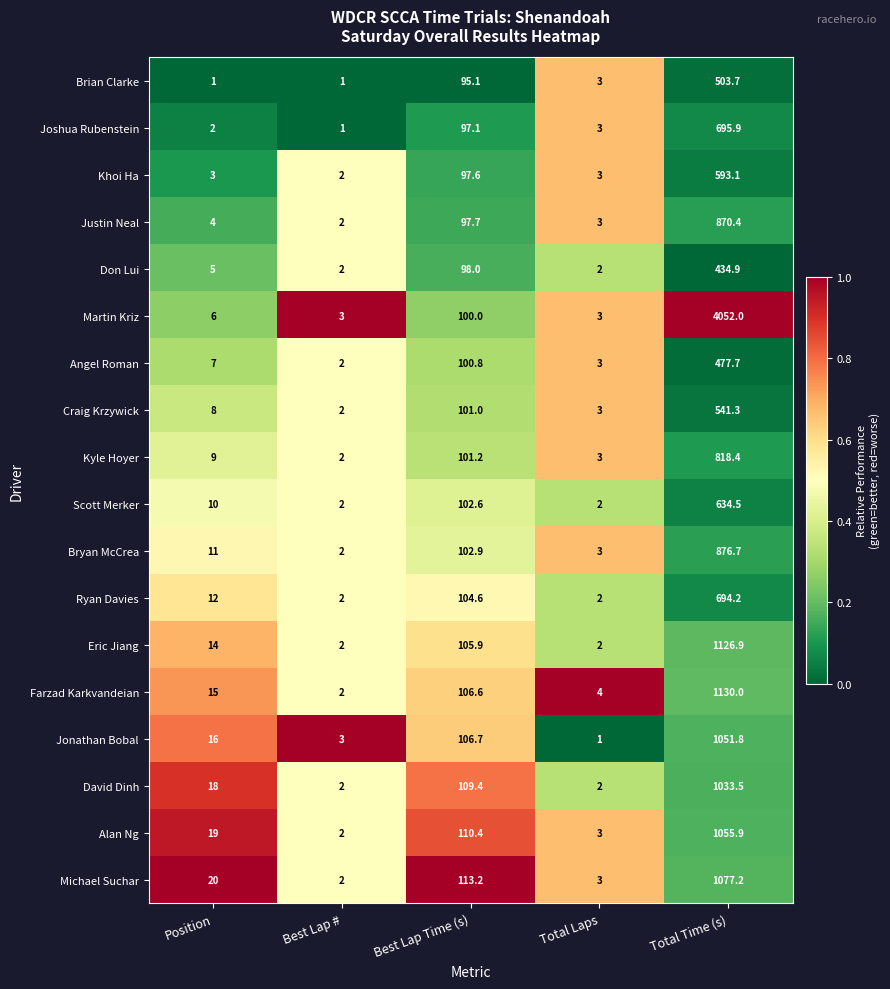

What is the average value of the Angel Roman series?

118.1